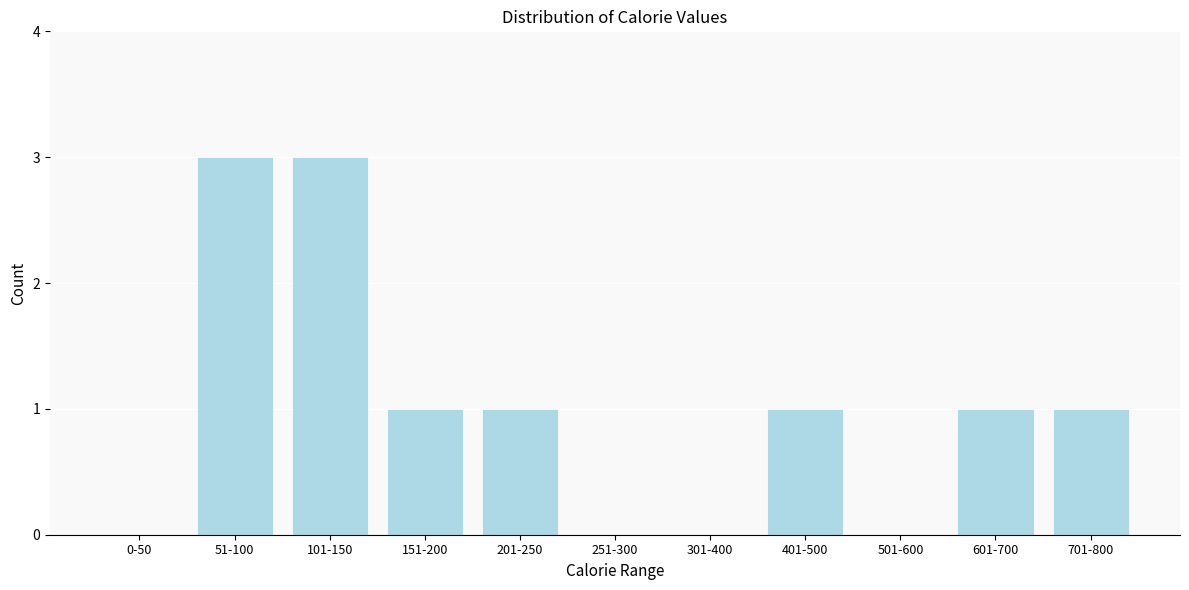

Reading left to right, extract all data points from this chart.

0-50=0	51-100=3	101-150=3	151-200=1	201-250=1	251-300=0	301-400=0	401-500=1	501-600=0	601-700=1	701-800=1